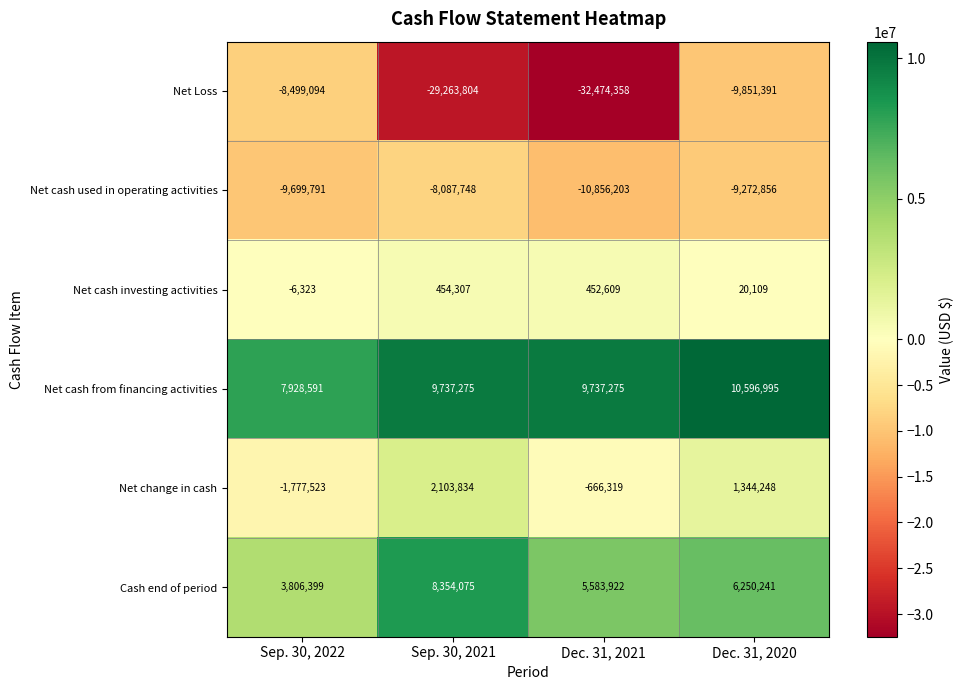

What is the average value of the Net Loss series?

-20022162